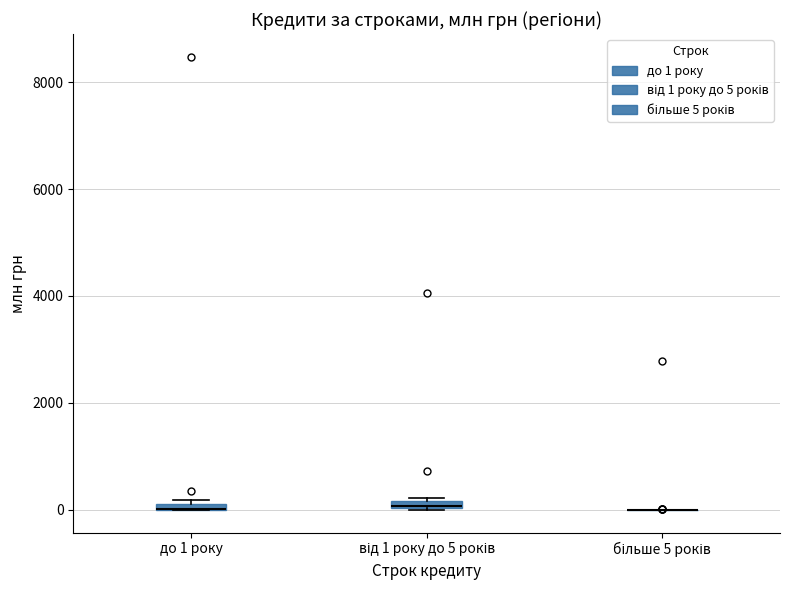

Where is the lower edge of the box for до 1 року on the y-axis? The values are not printed on the chart, so give them approximately, as read against the axis.

0